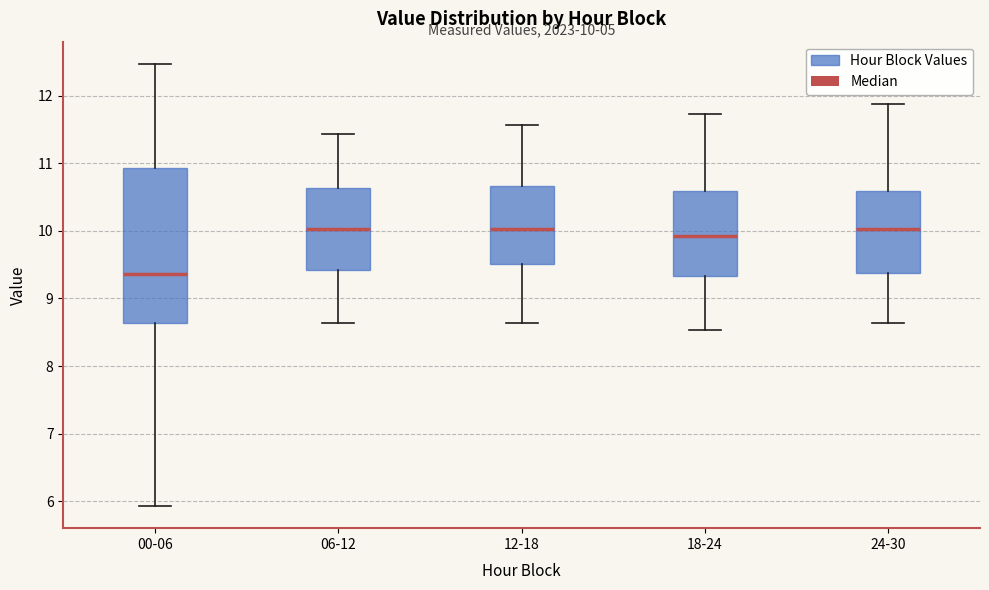

Comparing the boxes themselves (not the whiskers), which one is the tallest?

00-06